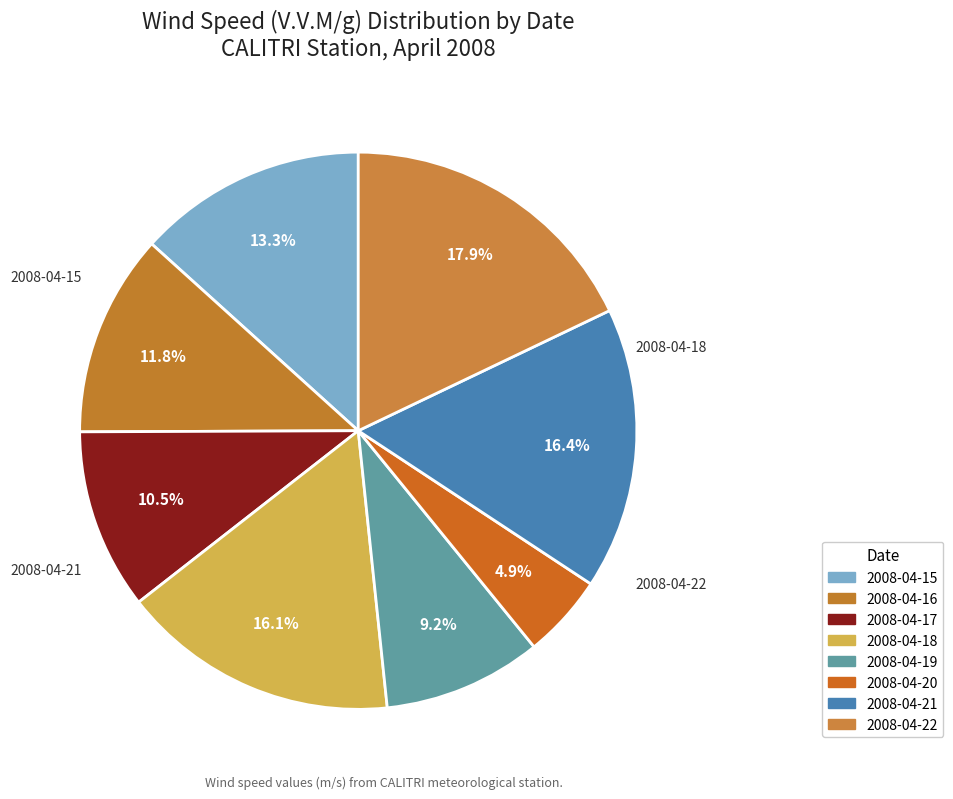

True or false: 2008-04-18 accounts for 31% of the total.

False